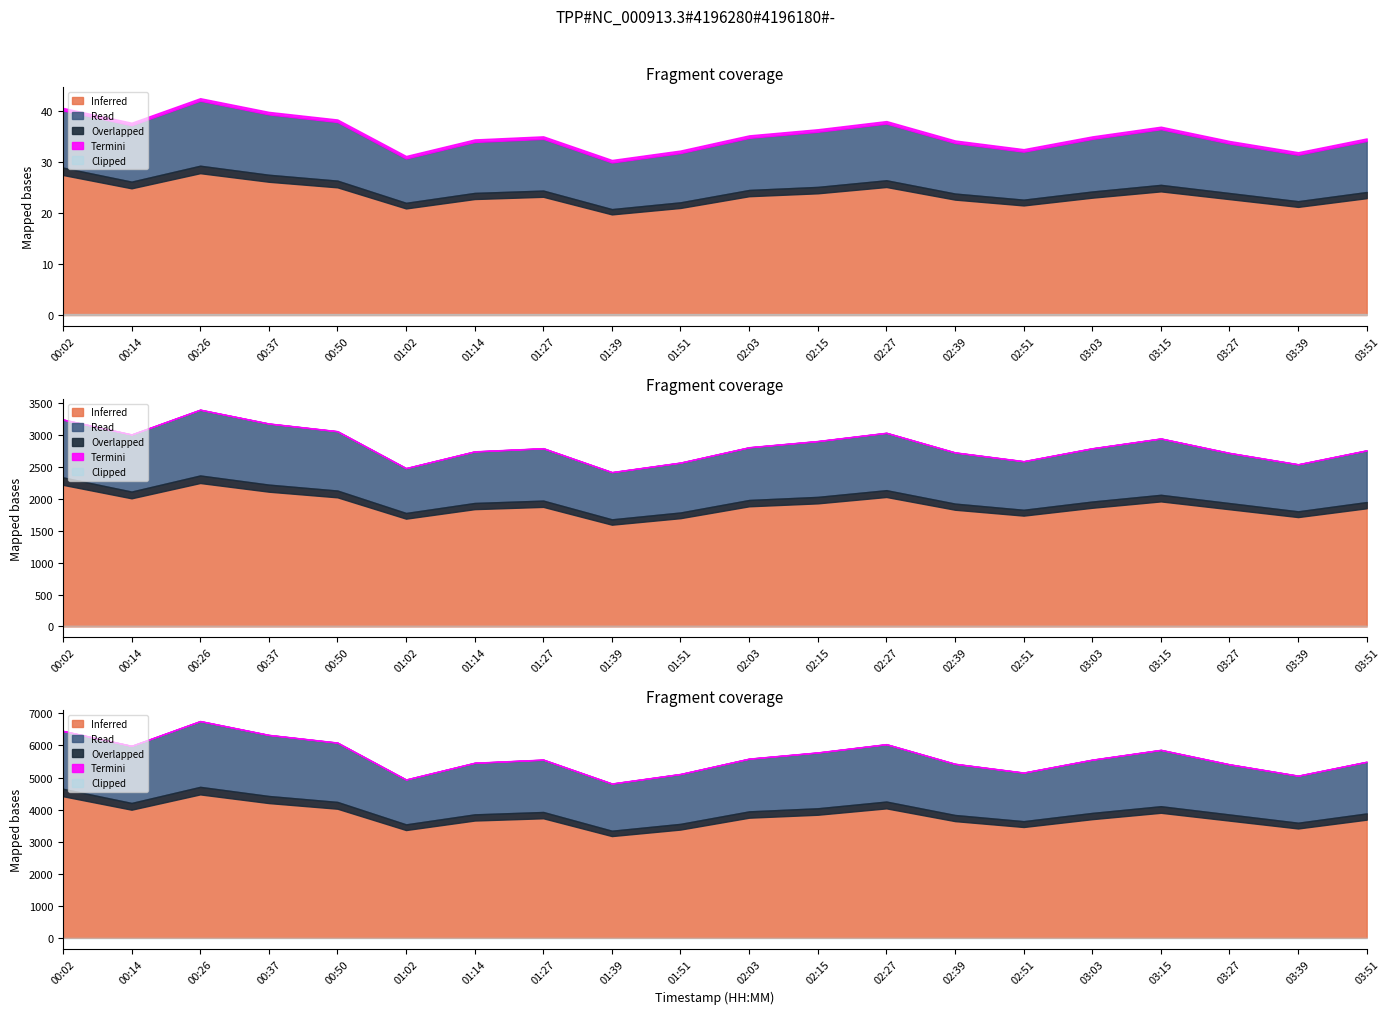

True or false: P2 and P1 intersect in this chart.

False